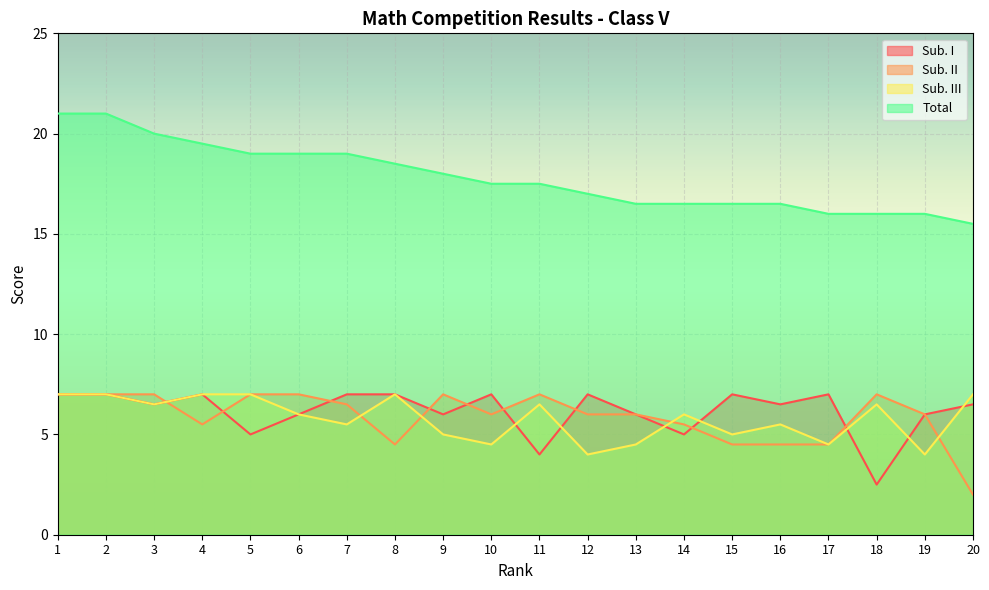

Which label corresponds to the smallest value in the chart?

20